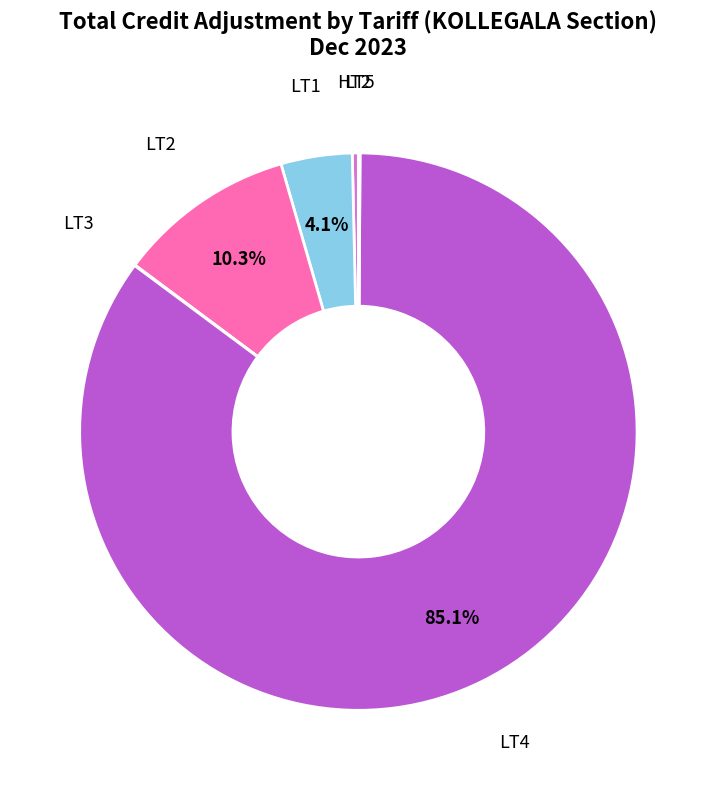

To the nearest percent, what portion does LT4 represent?

85%